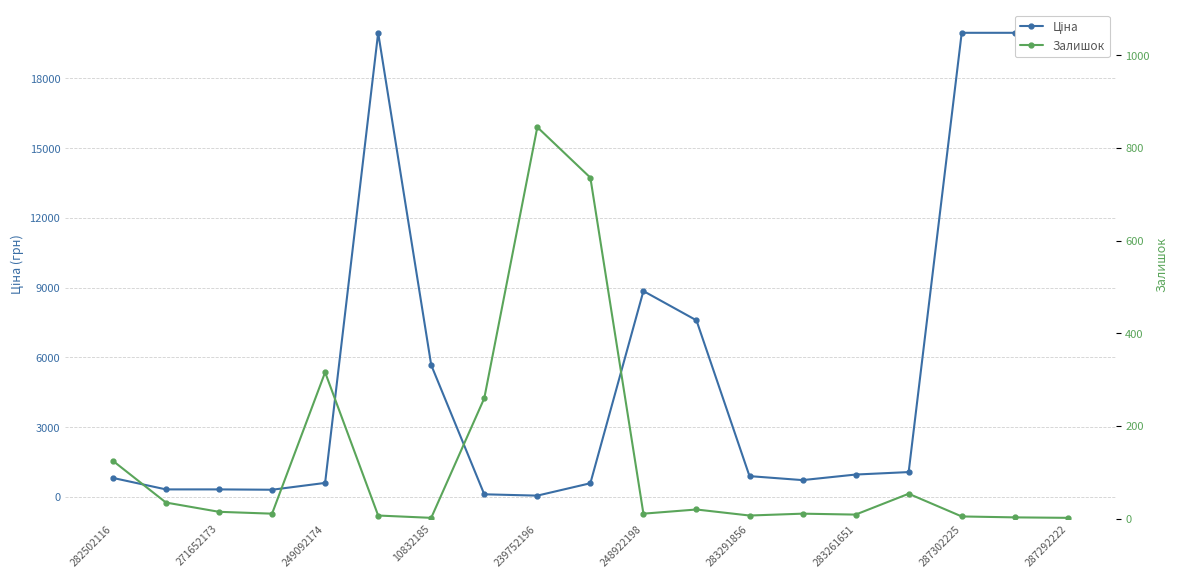

How many data points does each series have?

19